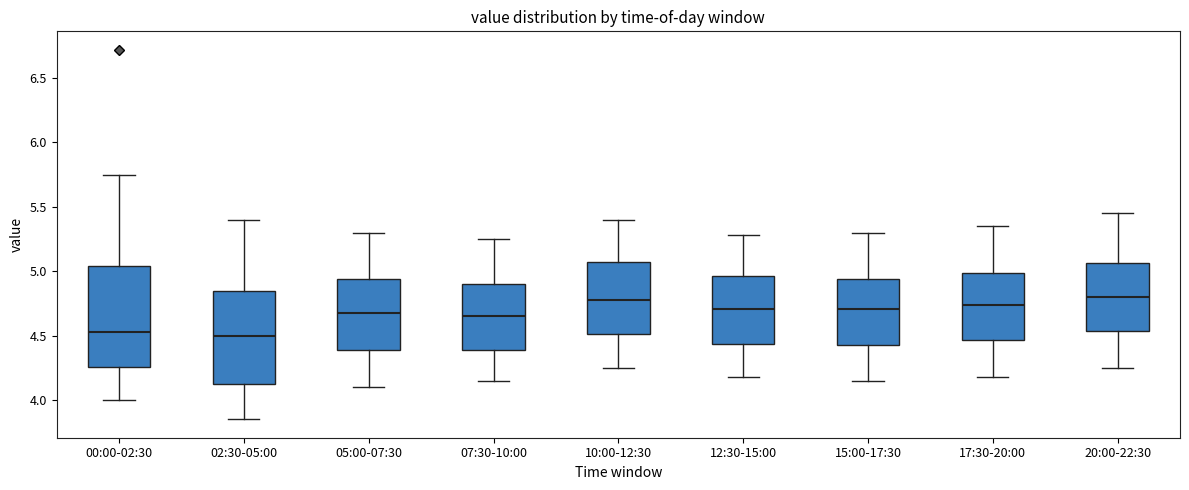

Which box is the tallest, from its lower edge to its upper edge?

00:00-02:30